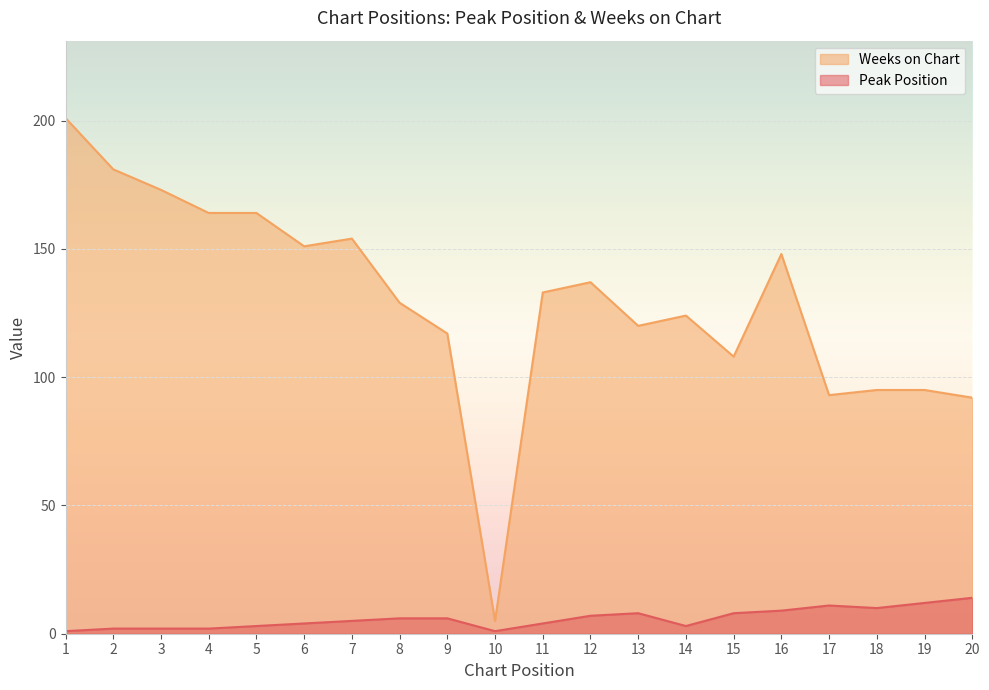

What is the greatest value displayed?

201